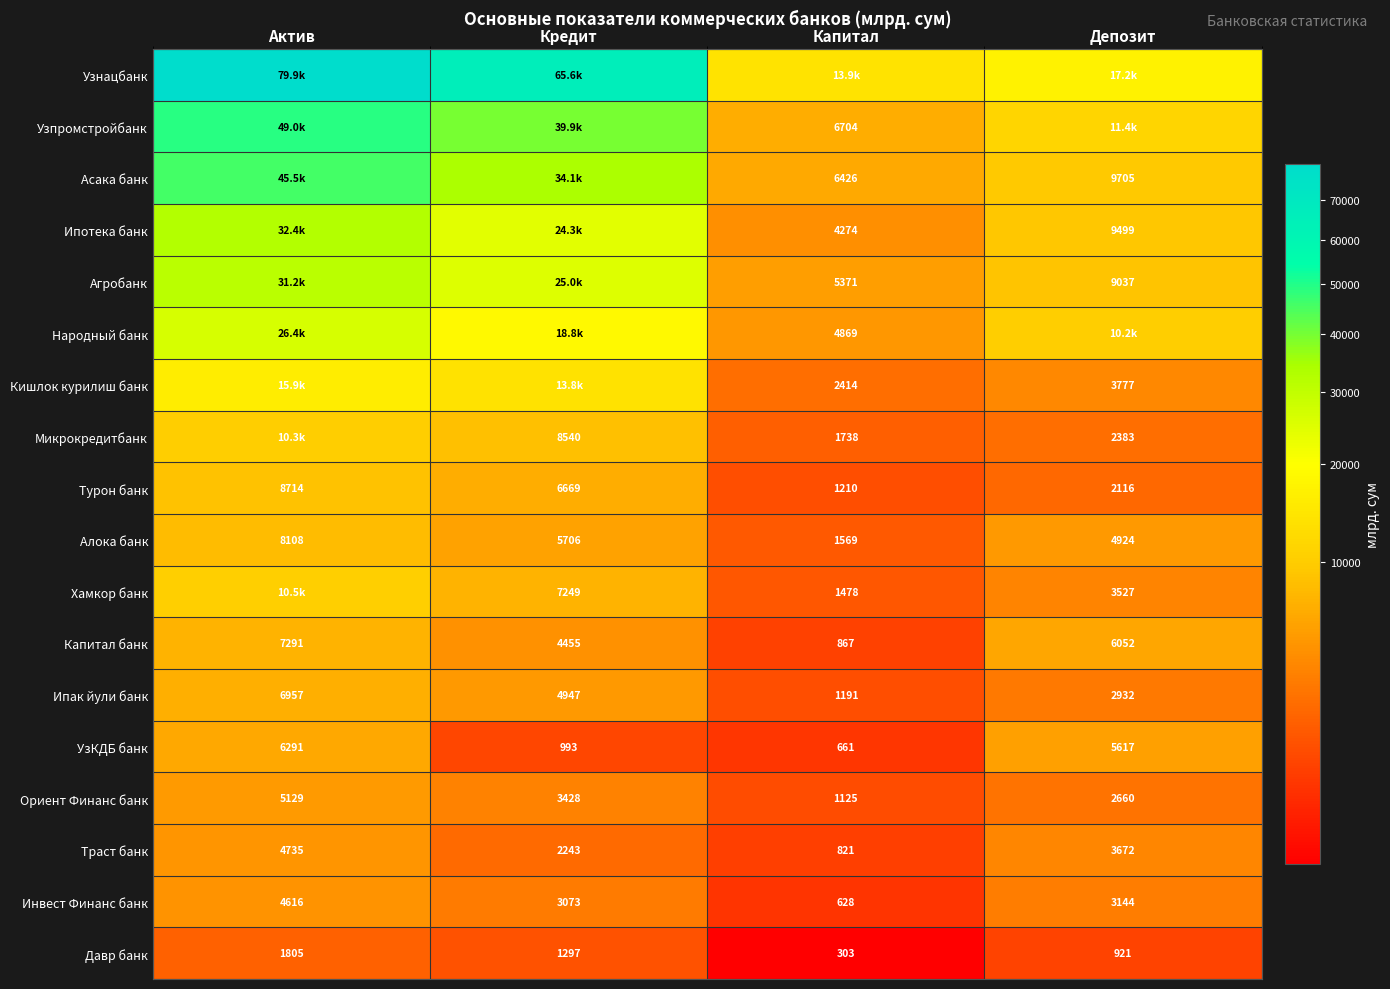

Where is Давр банк nearest to the value 1054?

Депозит